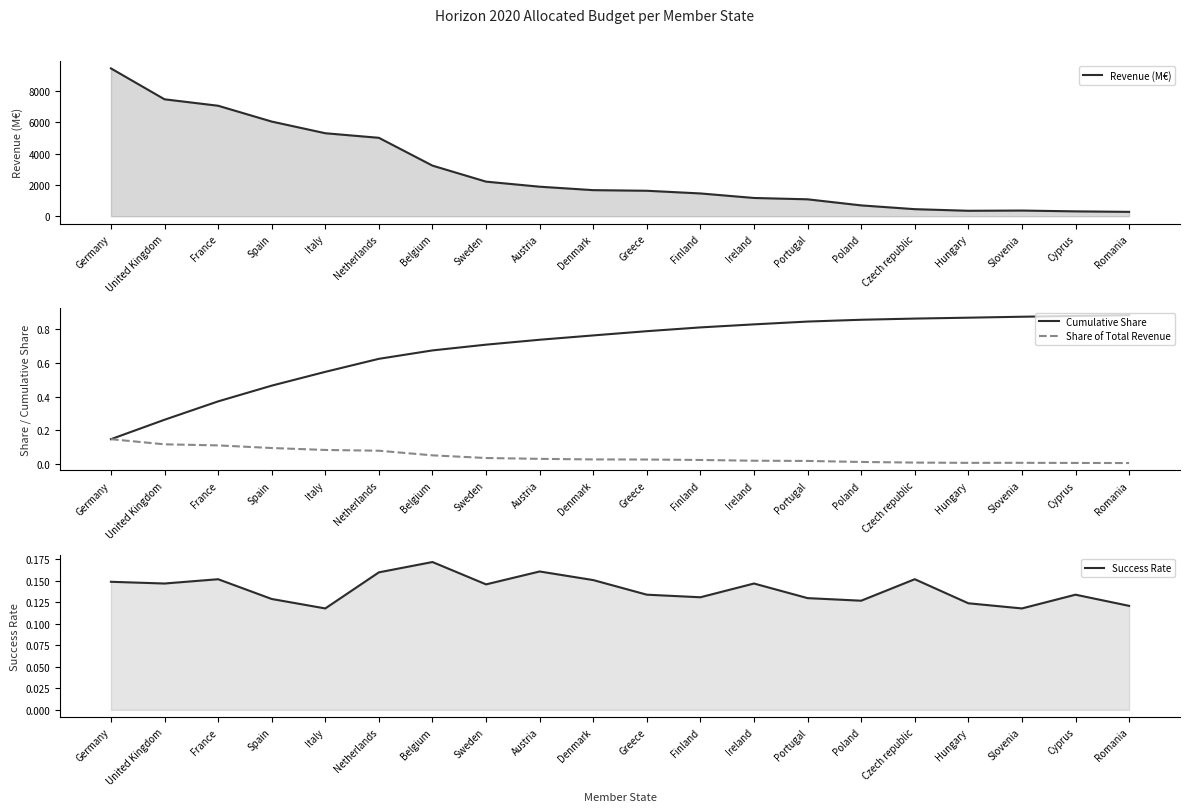

Is it true that Success Rate equals 0.2 at Austria?

True